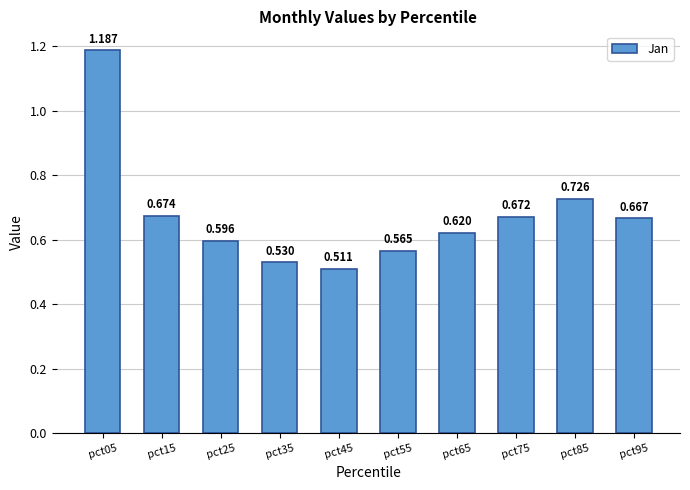

Reading left to right, extract all data points from this chart.

1.2	0.7	0.6	0.5	0.5	0.6	0.6	0.7	0.7	0.7